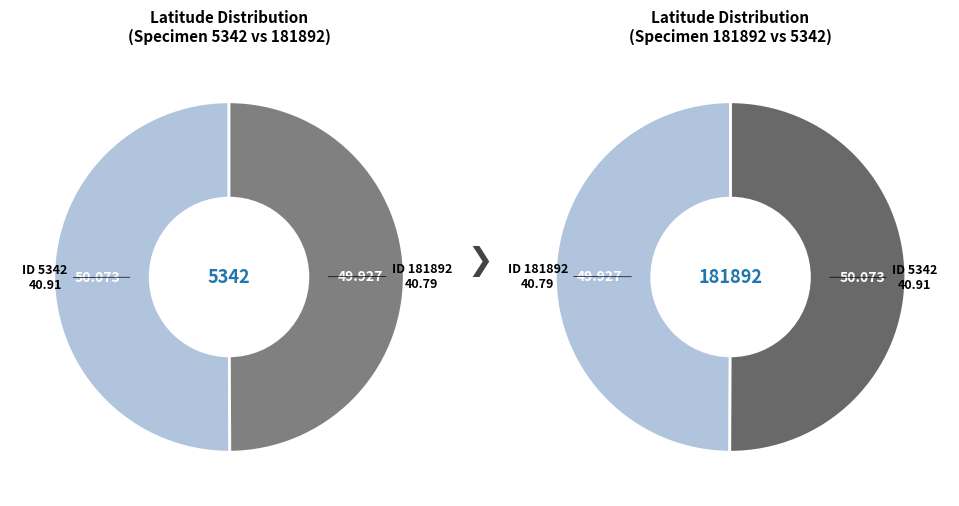

Is the sum of 181892 and 5342 greater than half?

Yes